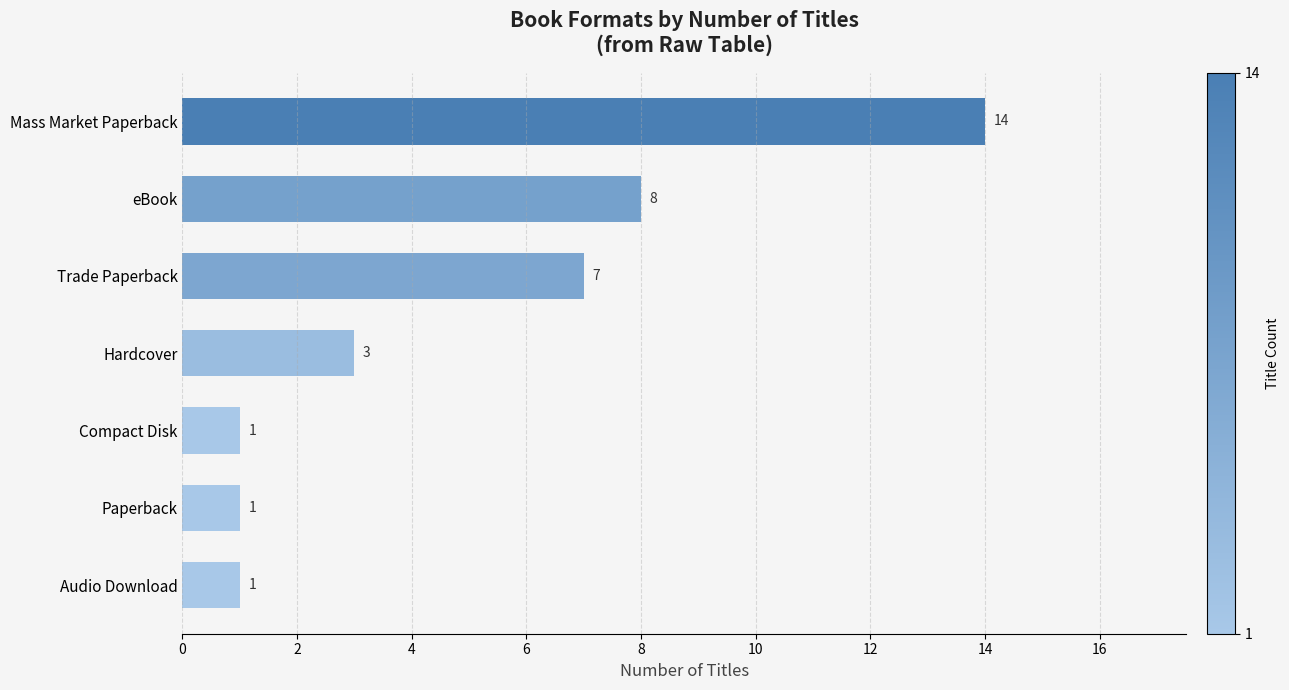

Reading bottom to top, what are all the values shown in this chart?

Audio Download=1	Paperback=1	Compact Disk=1	Hardcover=3	Trade Paperback=7	eBook=8	Mass Market Paperback=14